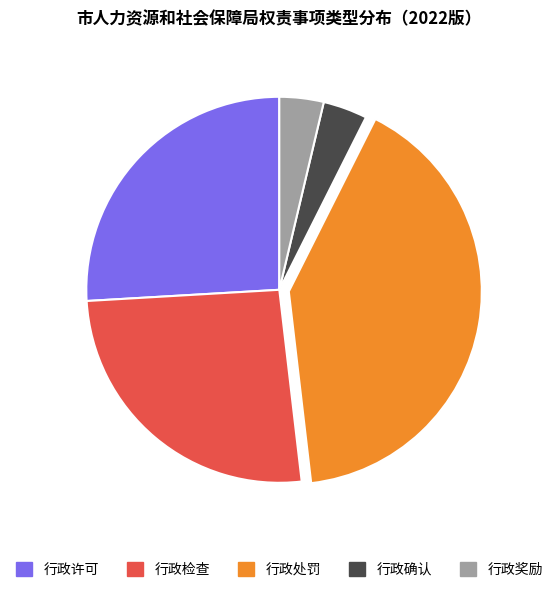

To the nearest percent, what is the combined percentage of 行政确认 and 行政许可?

30%